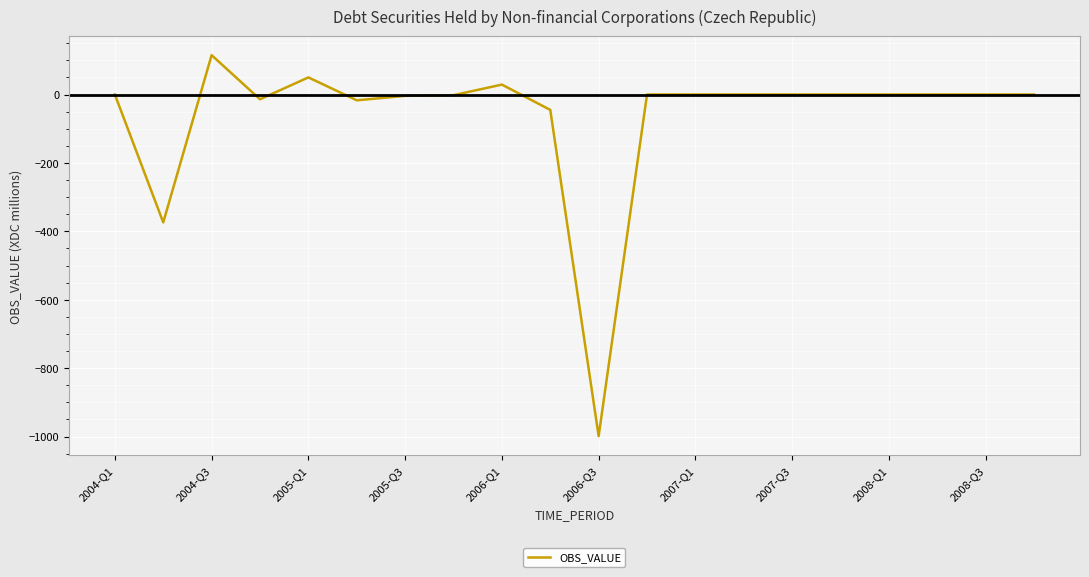

What is the smallest value displayed?

-999